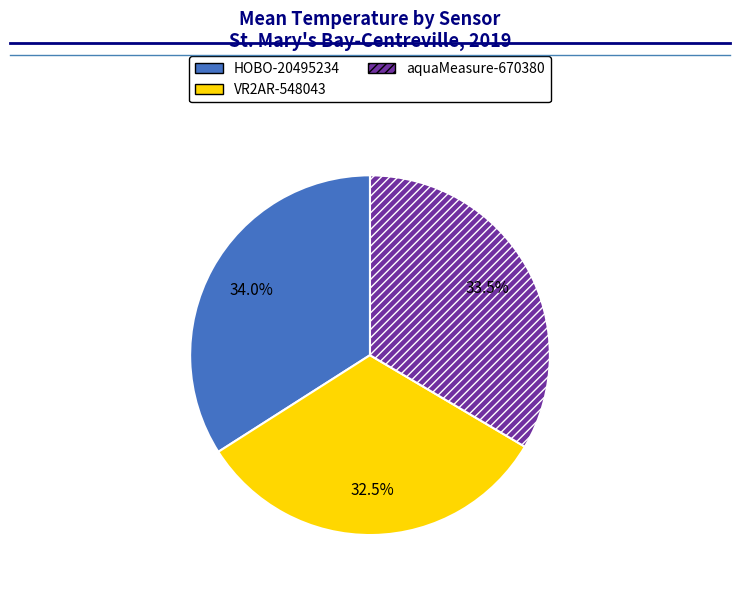

Does VR2AR-548043 represent more than half of the total?

No